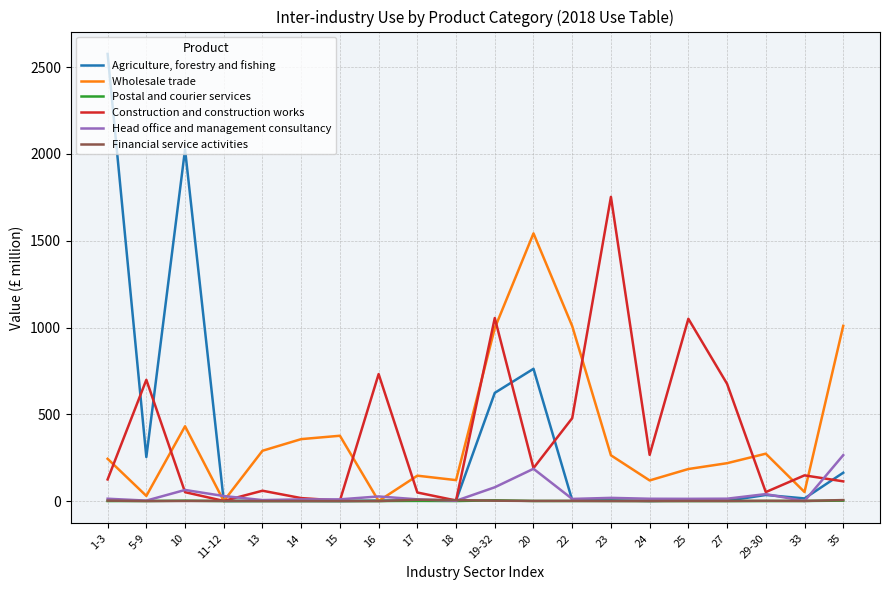

At 1-3, list the series in order from largest to smallest.

Agriculture, forestry and fishing, Wholesale trade, Construction and construction works, Head office and management consultancy, Financial service activities, Postal and courier services